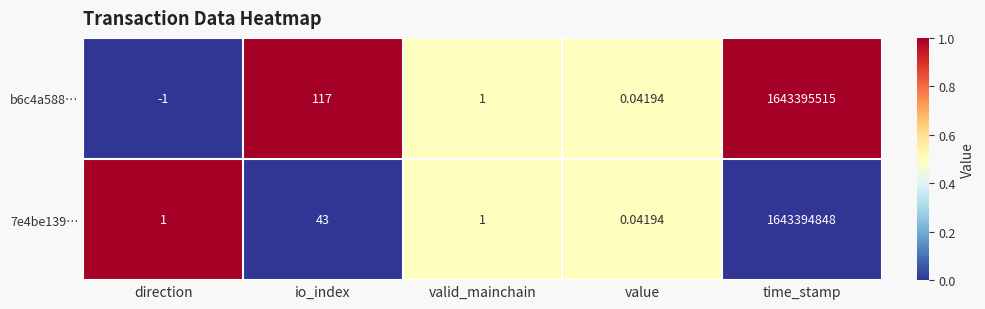

What is the maximum value shown in the chart?

1643395515.0